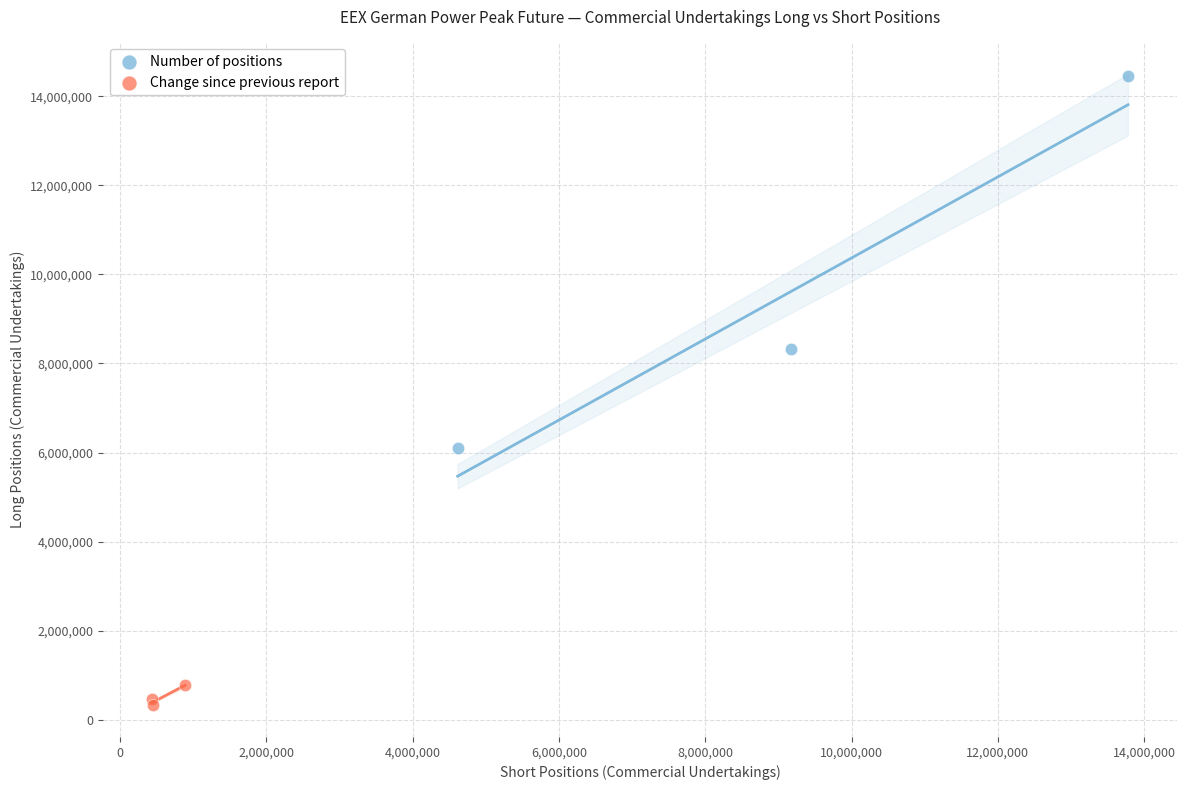

What are all the series names shown in the legend?

Number of positions, Change since previous report